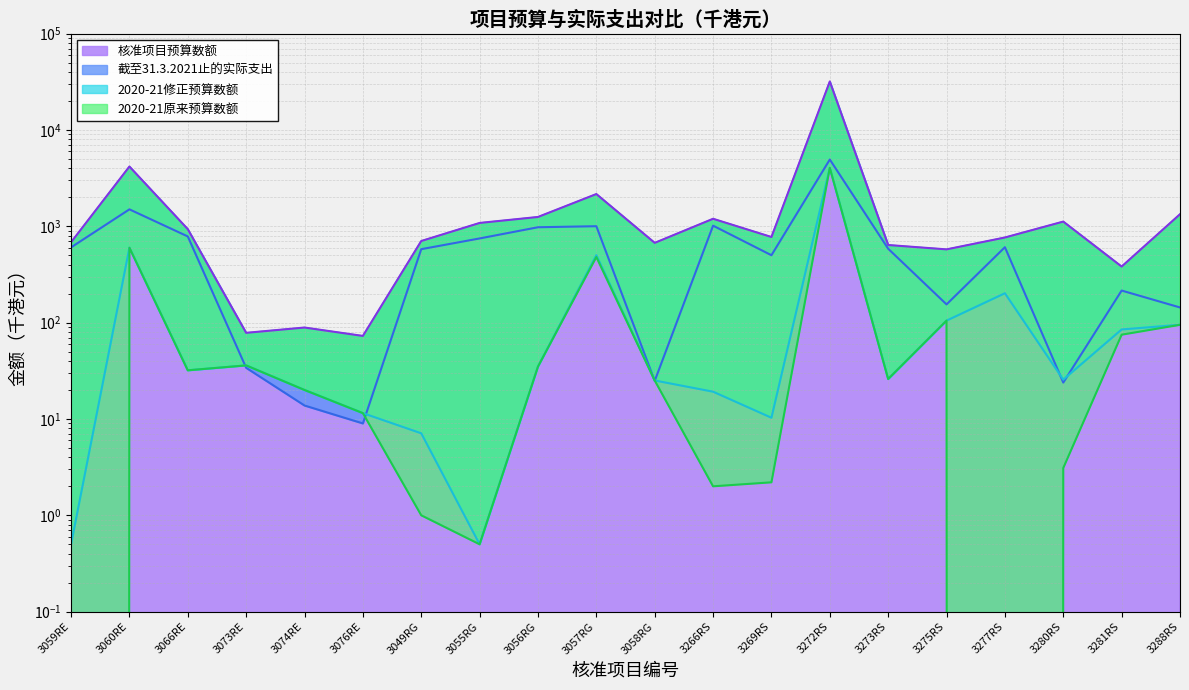

At how many categories does at least one series exceed 14035?

1